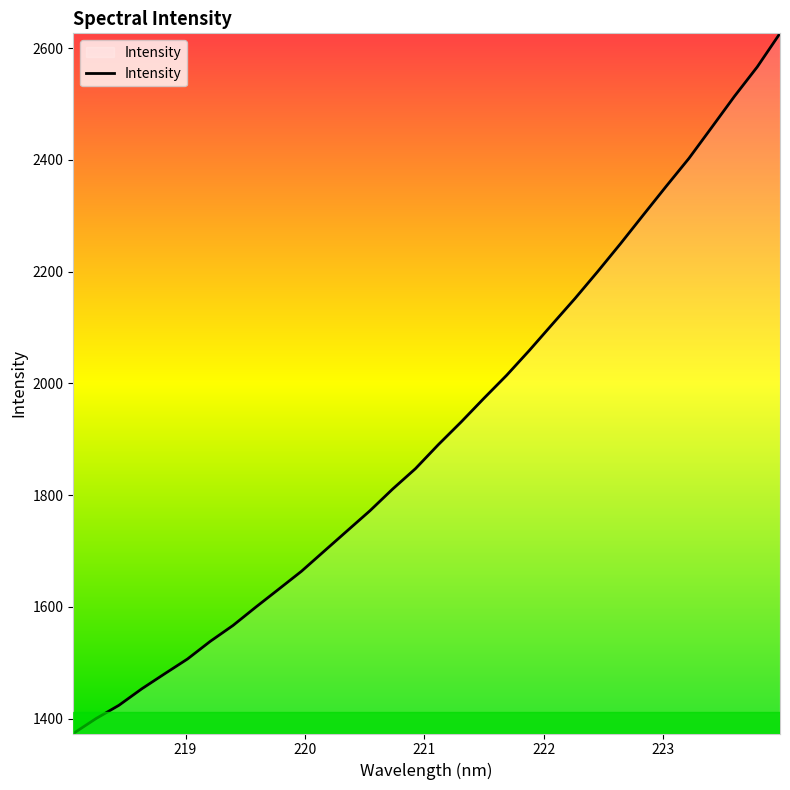

How many values are below 1890?

16